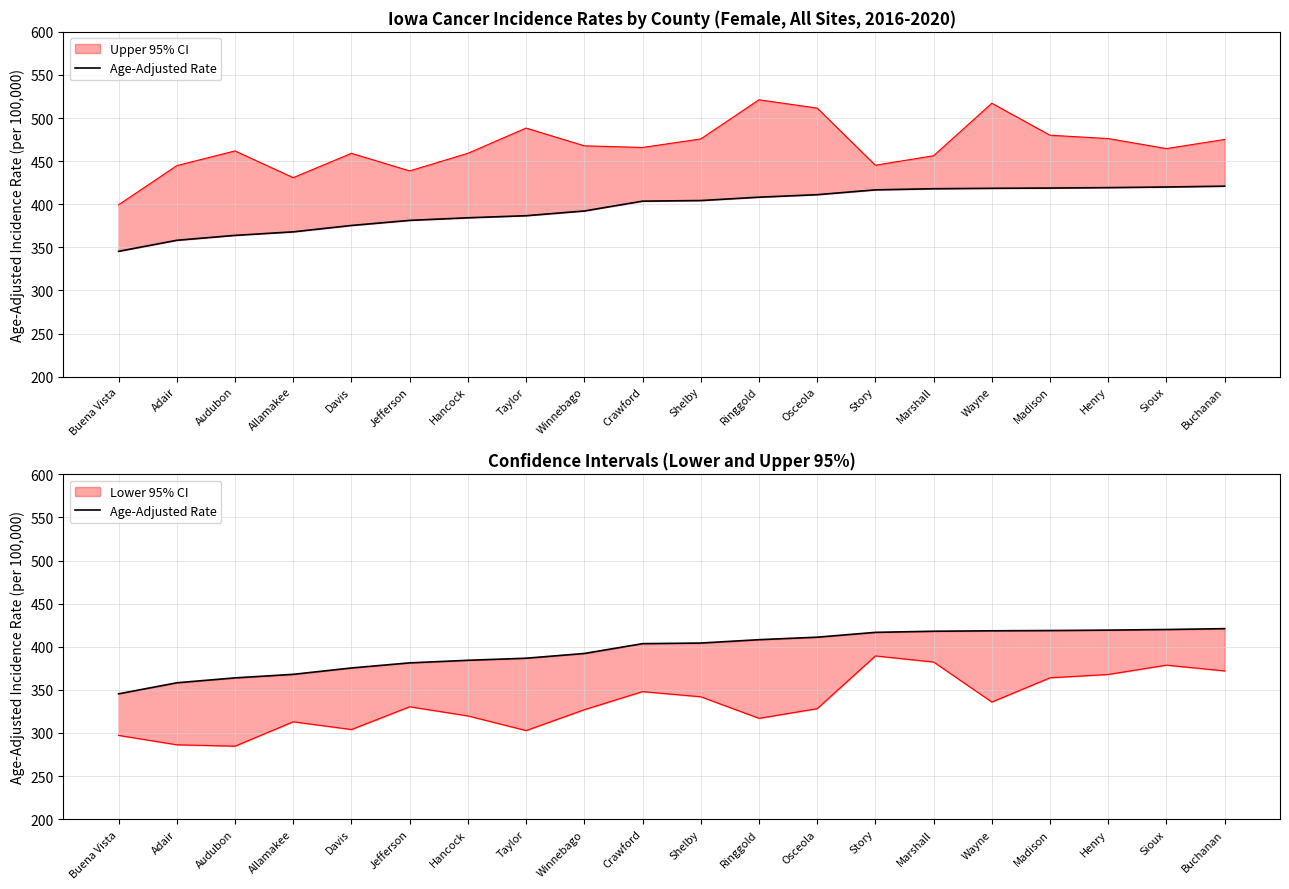

What is the label of the 20th point from the right?

Buena Vista